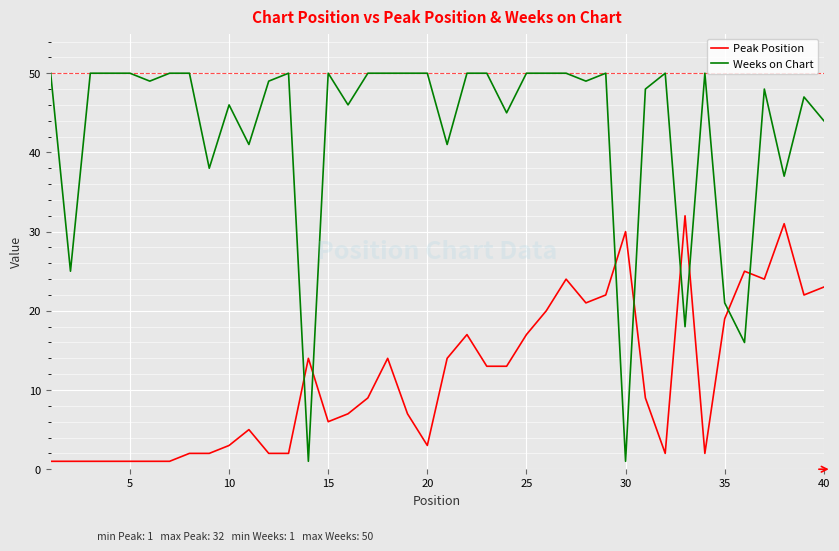

What is the difference between the maximum and minimum values in the Peak Position series?

31